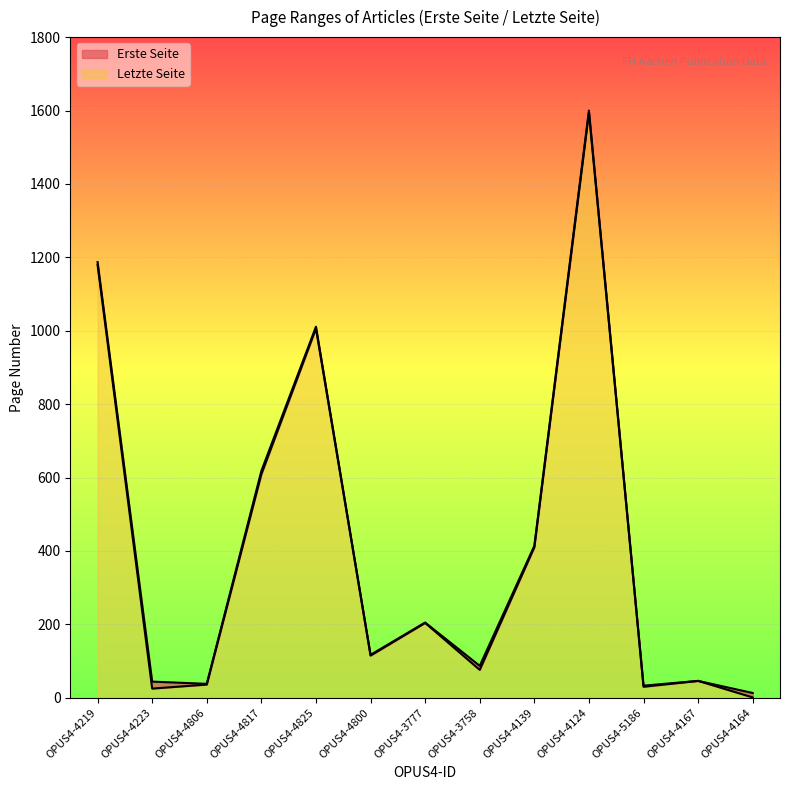

At which label does Letzte Seite reach its peak?

OPUS4-4124